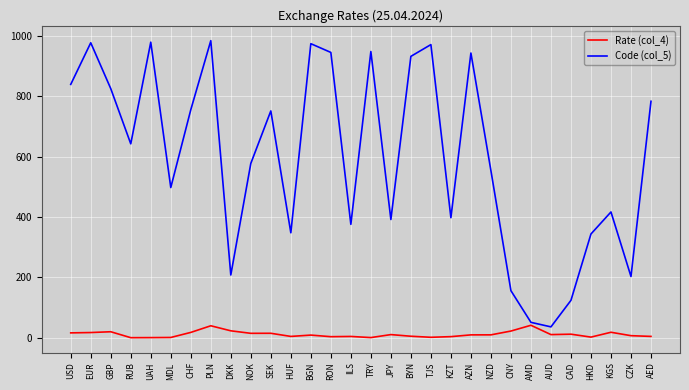

Does the chart have visible grid lines?

Yes